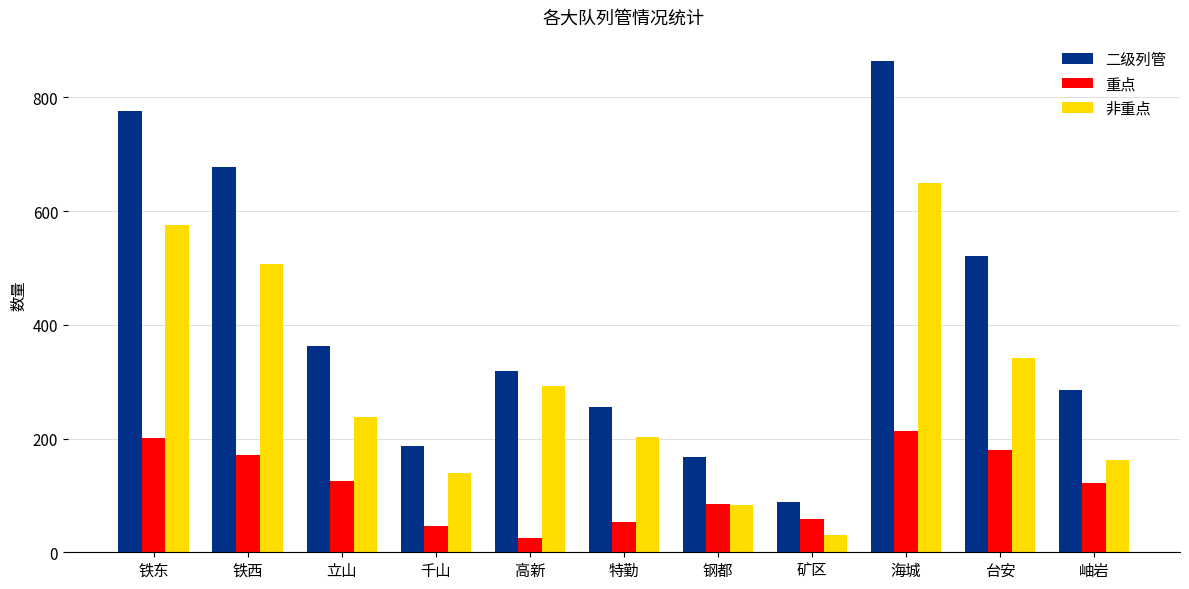

Which series has the largest range (max minus min)?

二级列管